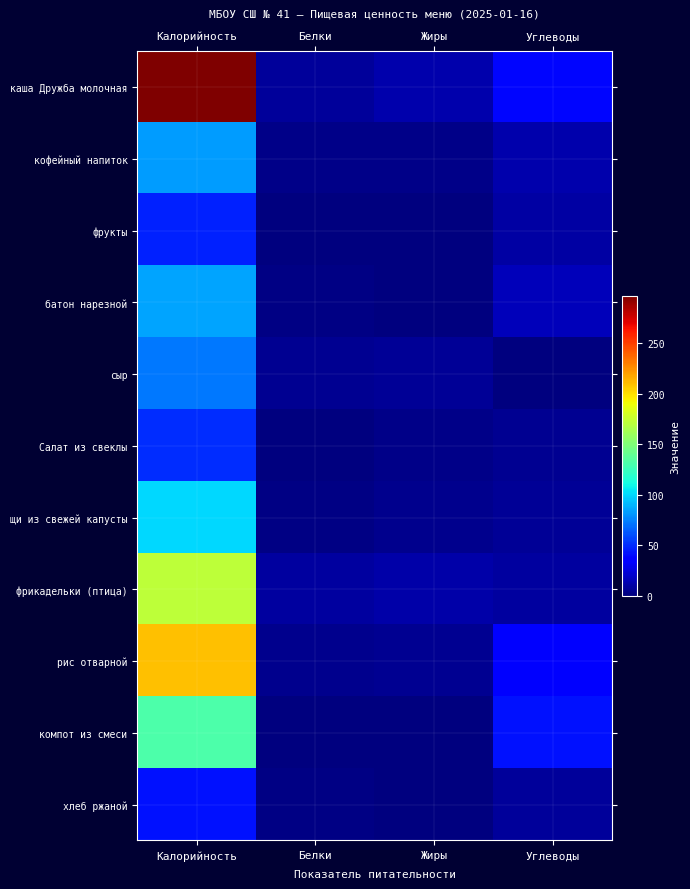

Reading left to right, list all the values displayed in this chart.

каша Дружба молочная: Калорийность=296.9	Белки=7.6	Жиры=12.2	Углеводы=39.1
кофейный напиток: Калорийность=83.3	Белки=3.2	Жиры=2.7	Углеводы=11.9
фрукты: Калорийность=47.0	Белки=0.4	Жиры=0.4	Углеводы=9.8
батон нарезной: Калорийность=85.8	Белки=2.2	Жиры=0.8	Углеводы=15.5
сыр: Калорийность=72.0	Белки=4.6	Жиры=5.9	Углеводы=0.0
Салат из свеклы: Калорийность=50.1	Белки=0.8	Жиры=3.0	Углеводы=4.8
щи из свежей капусты: Калорийность=99.8	Белки=2.1	Жиры=4.1	Углеводы=6.3
фрикадельки (птица): Калорийность=171.9	Белки=8.7	Жиры=11.2	Углеводы=8.7
рис отварной: Калорийность=209.7	Белки=3.6	Жиры=5.4	Углеводы=36.7
компот из смеси: Калорийность=132.1	Белки=1.0	Жиры=0.3	Углеводы=42.5
хлеб ржаной: Калорийность=42.0	Белки=1.4	Жиры=0.5	Углеводы=7.8